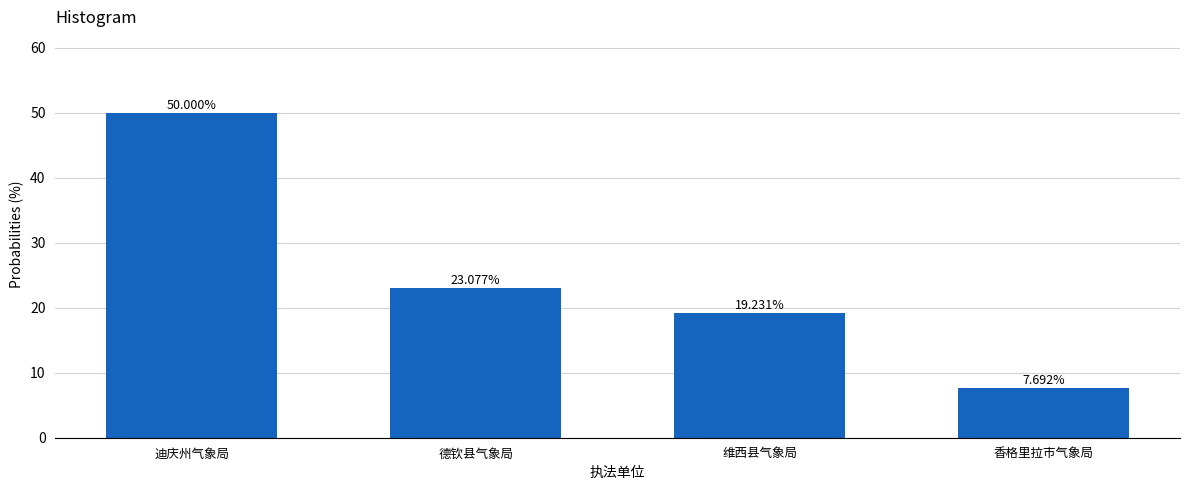

Is it true that the value at 德钦县气象局 is 32.3?

False